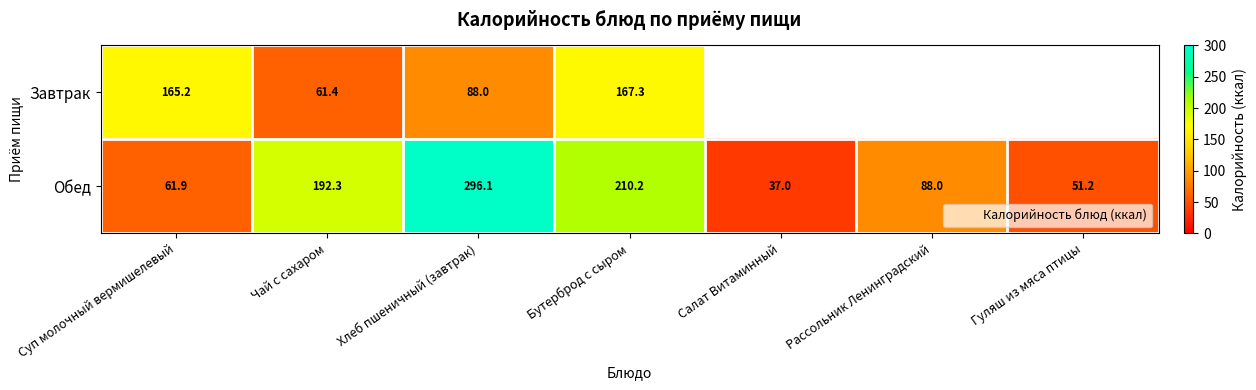

What is the total value across all series at Чай с сахаром?

253.7